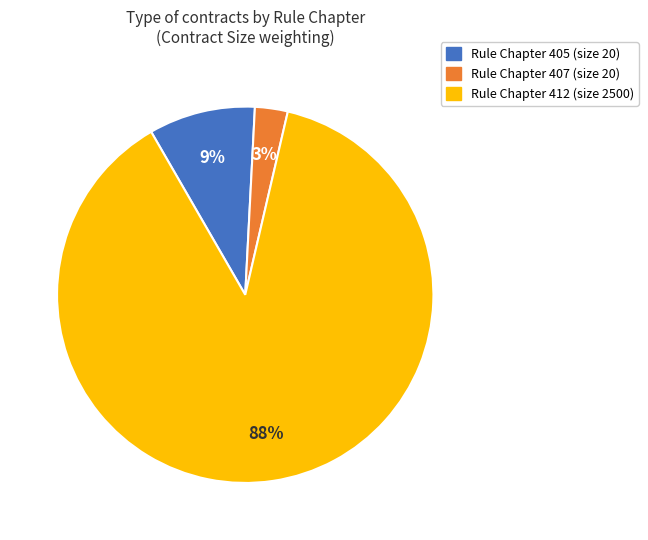

To the nearest percent, what percentage of the pie is Rule Chapter 412 (size 2500)?

88%